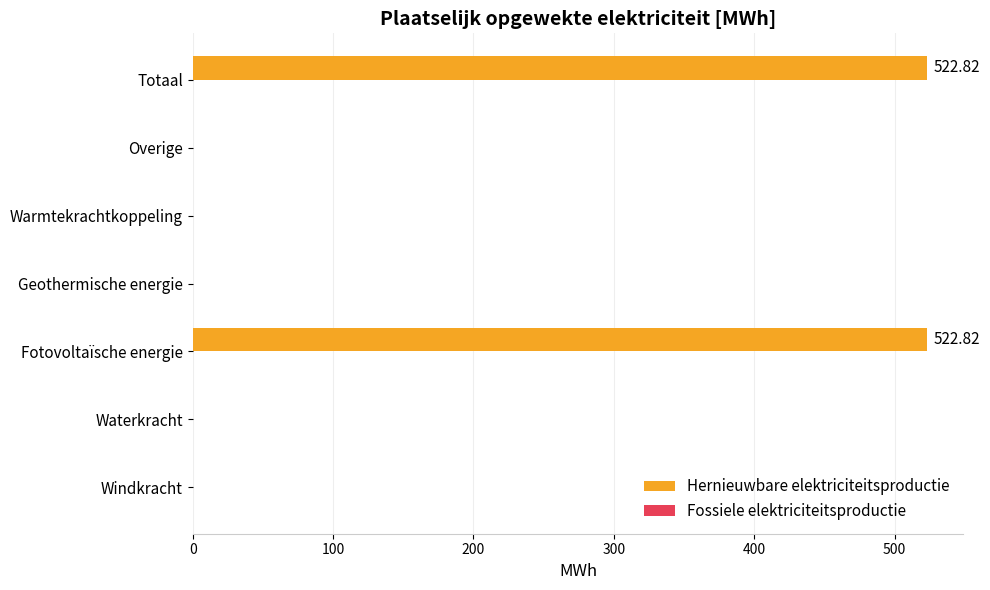

What is the change in value from Fotovoltaïsche energie to Overige?

-522.8